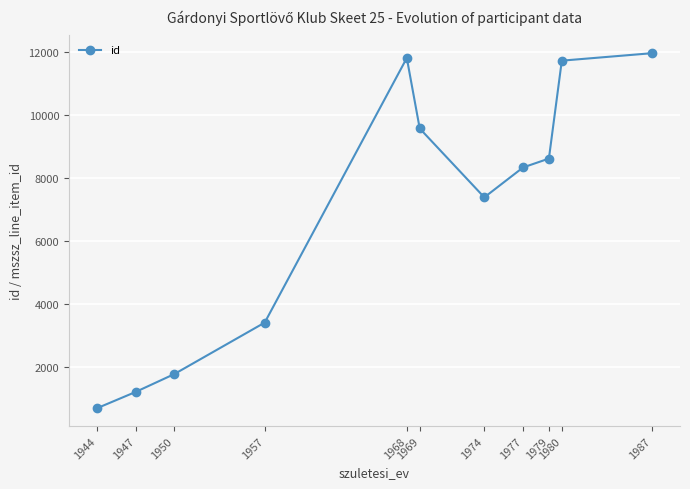

Read the value at 1957.

3421.0